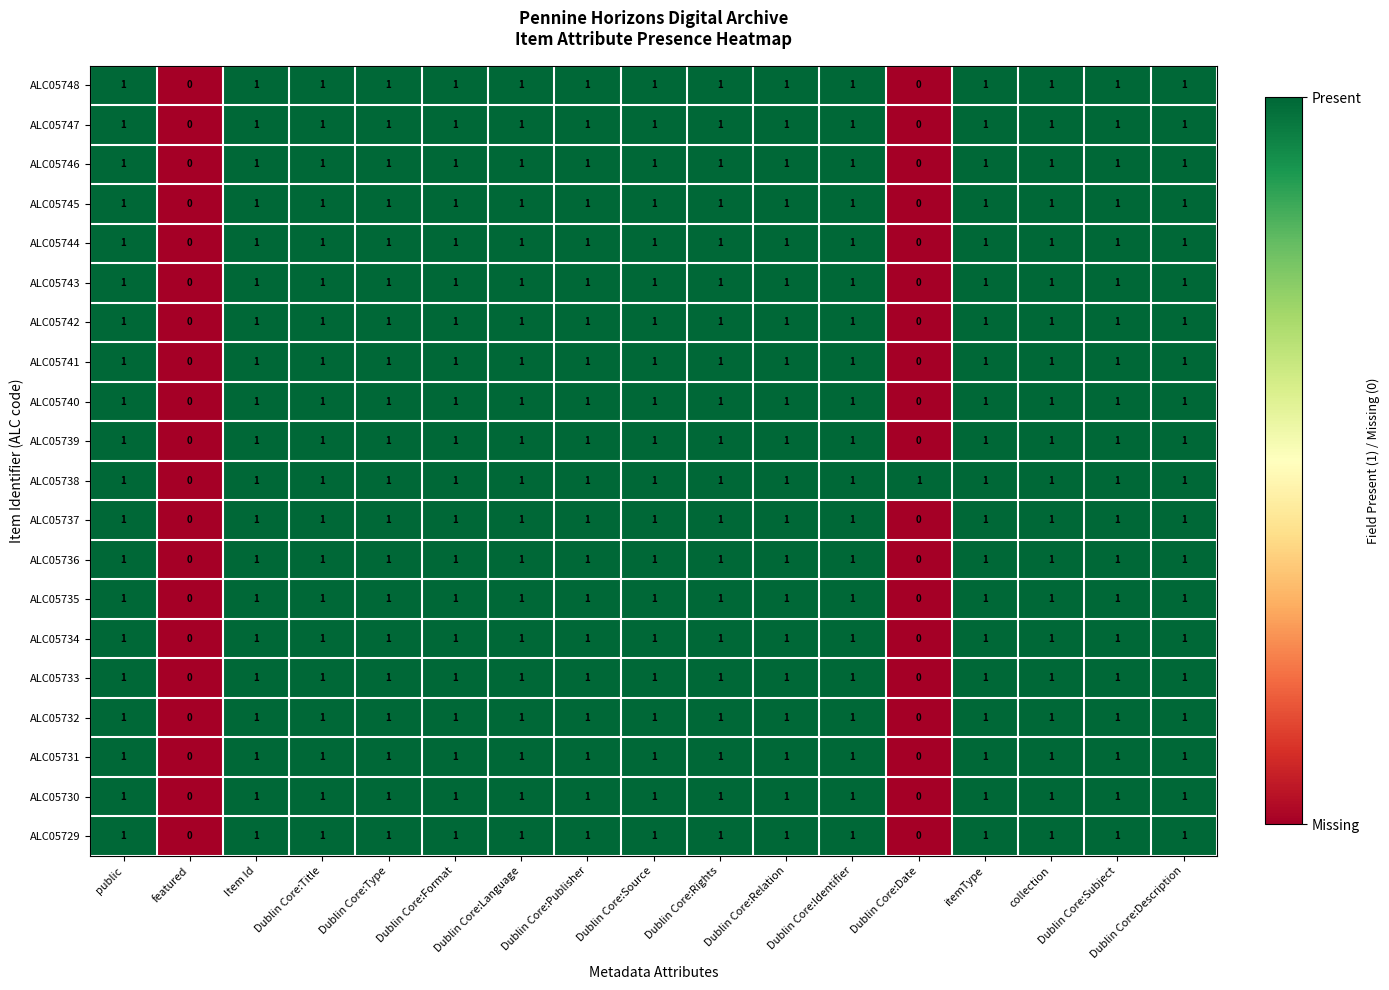

What is the sum of all ALC05747 values?

15